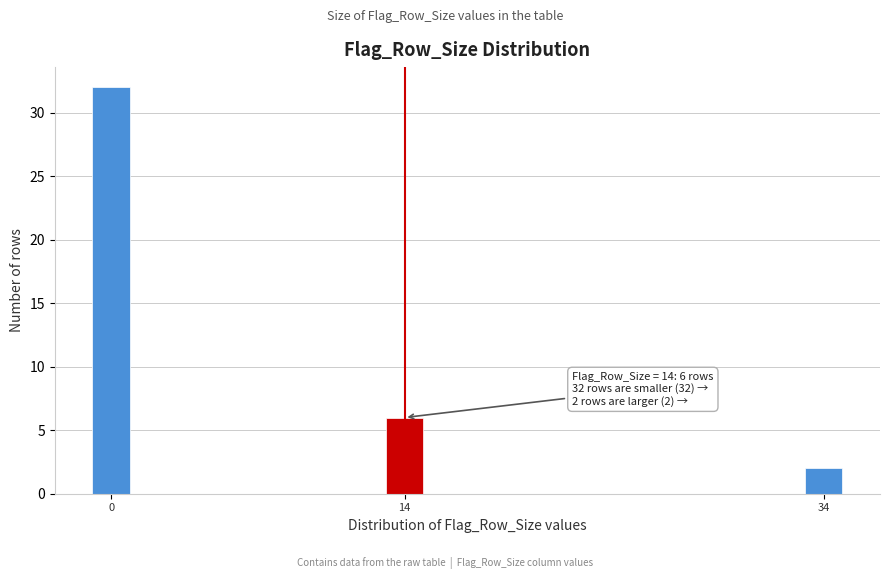

Reading left to right, list all the values displayed in this chart.

32	6	2